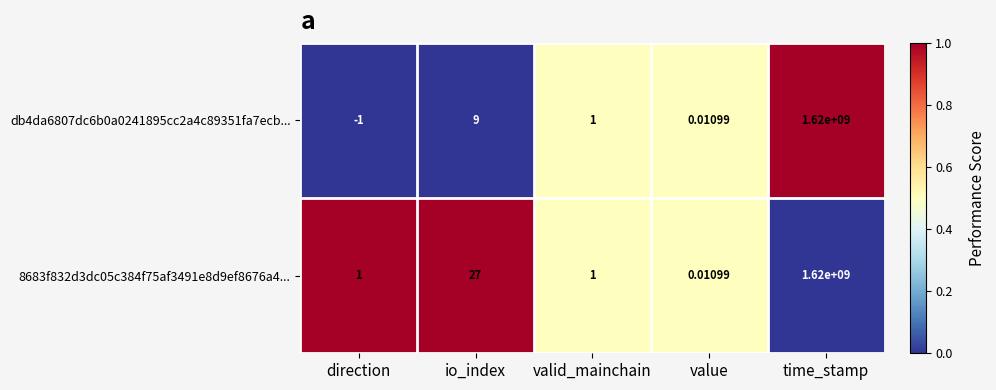

How many categories are shown in the chart?

5